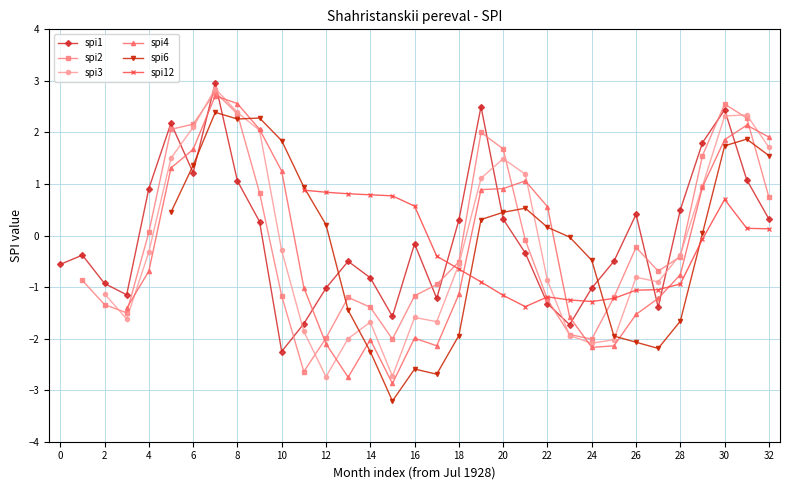

True or false: spi1 has a value of -0.5 at 4.

False